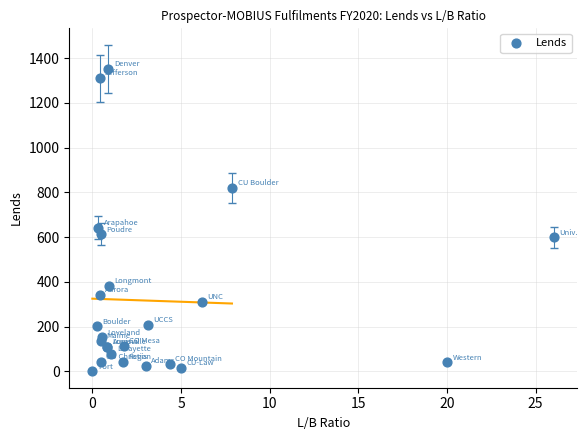

What Y value in the scatter plot is closest to 676?

641